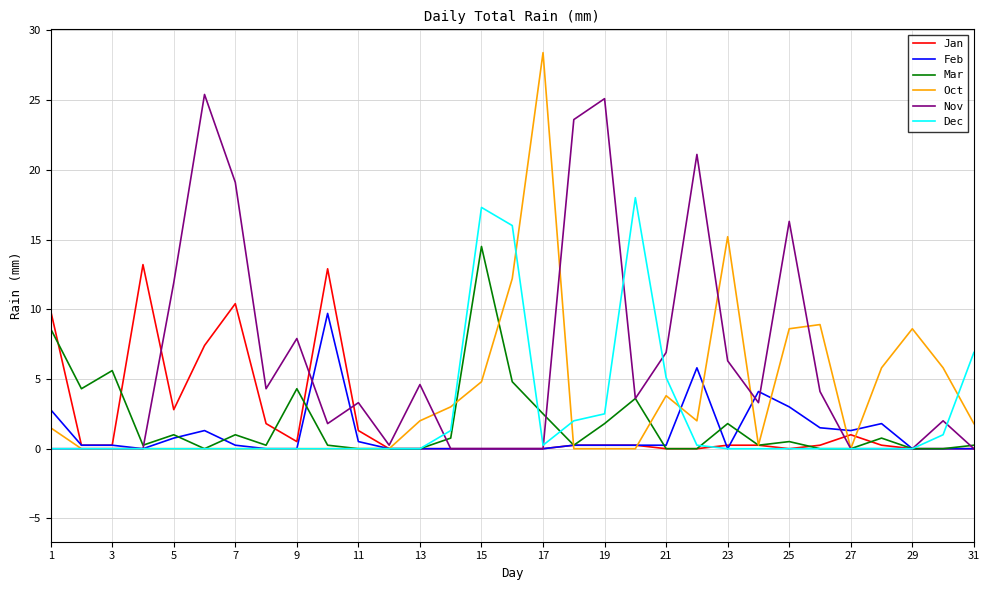

What is the maximum value for Feb?

9.7